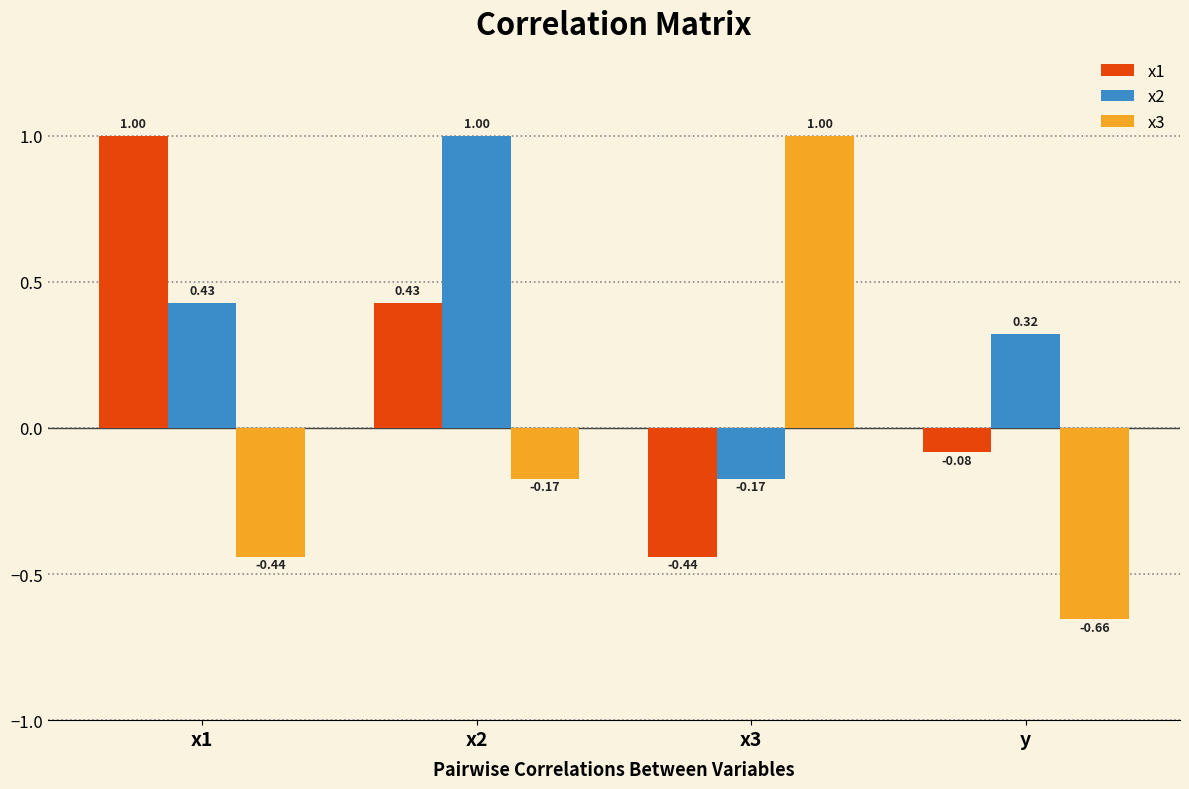

What is the average value of the x1 series?

0.2